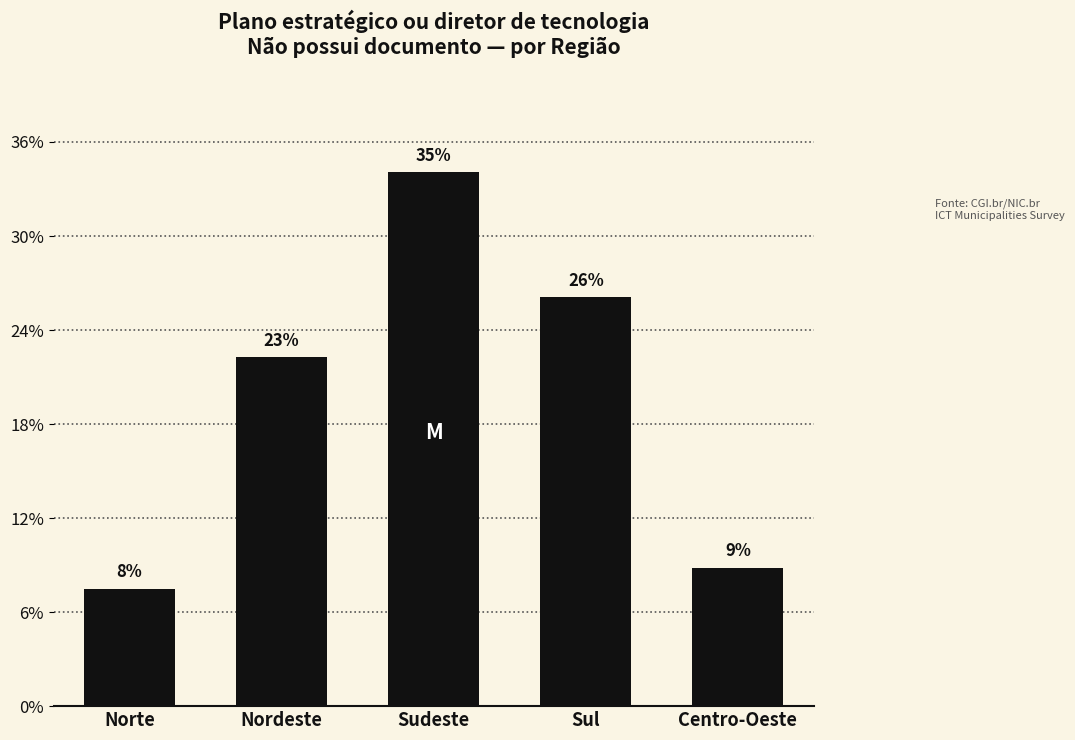

Are the bars horizontal?

No